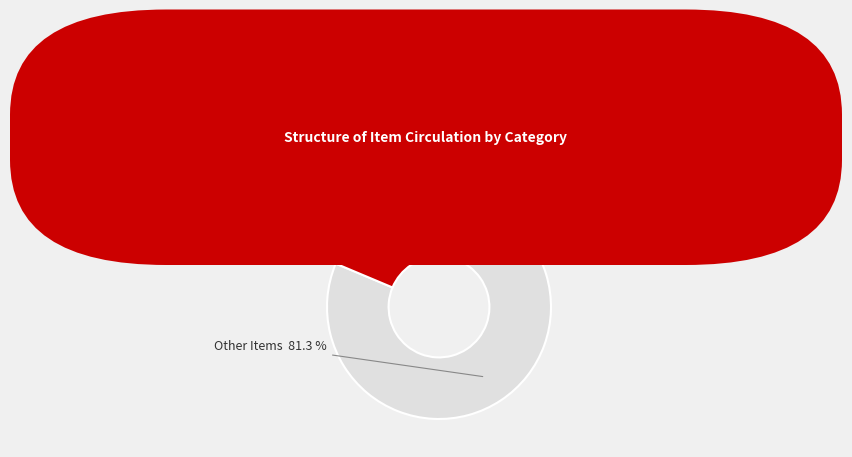

Rank the categories by value from lowest to highest.

DVD-TV, Other Items